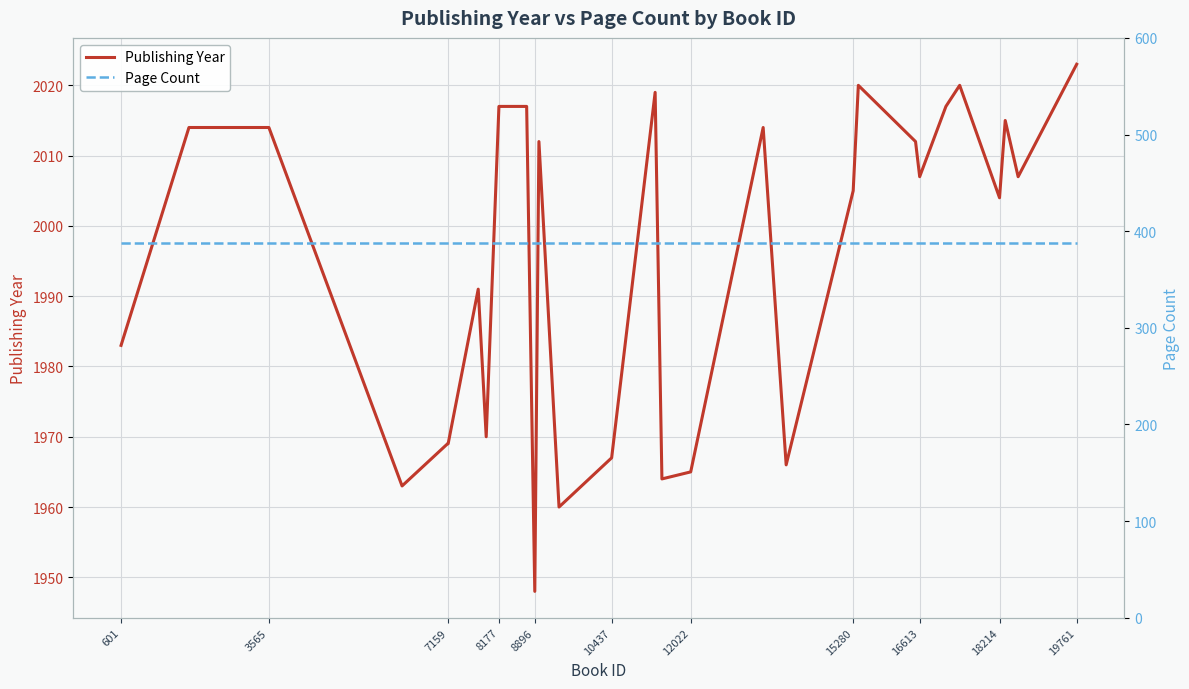

At how many categories does at least one series exceed 429?

31